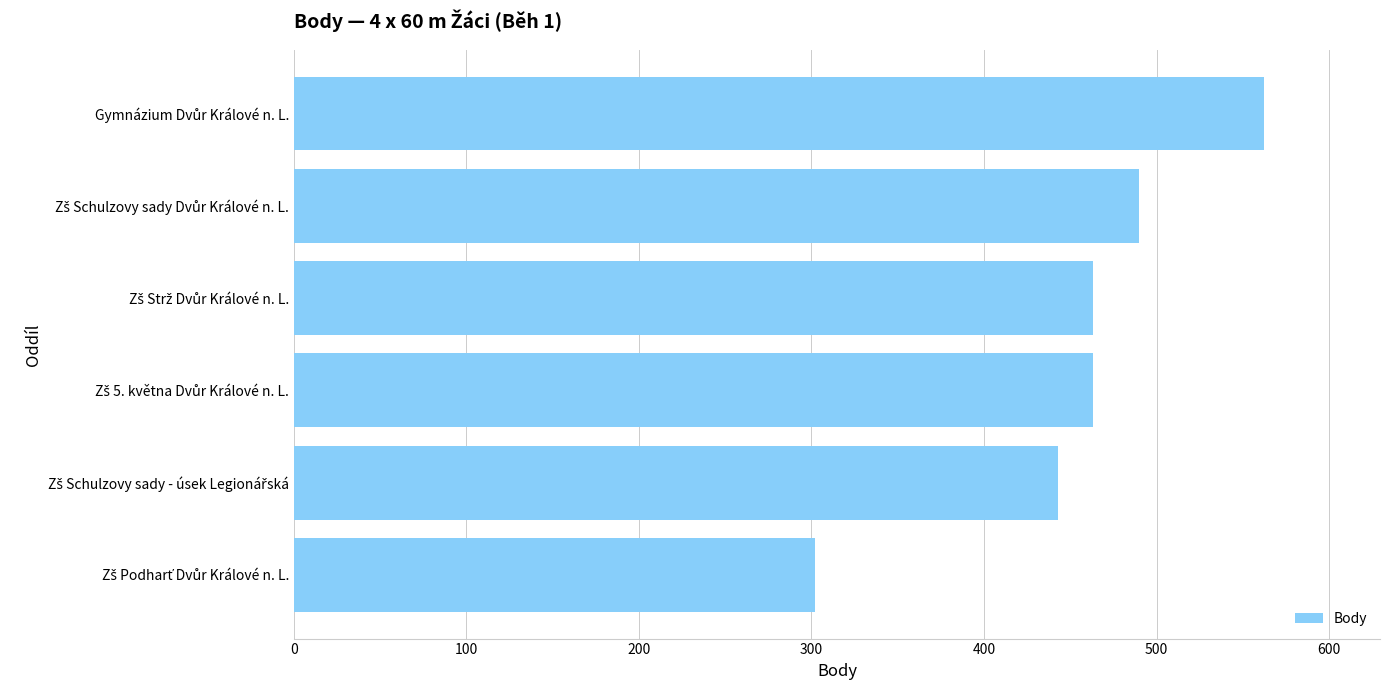

What is the difference between the maximum and minimum values?

260